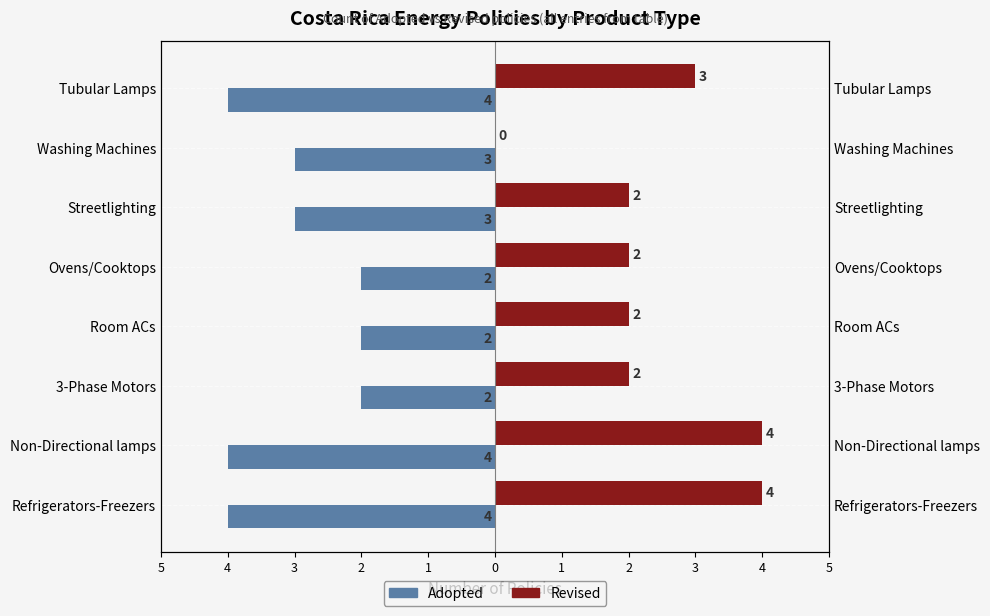

Between 3-Phase Motors and Ovens/Cooktops, which series saw the biggest shift?

Adopted